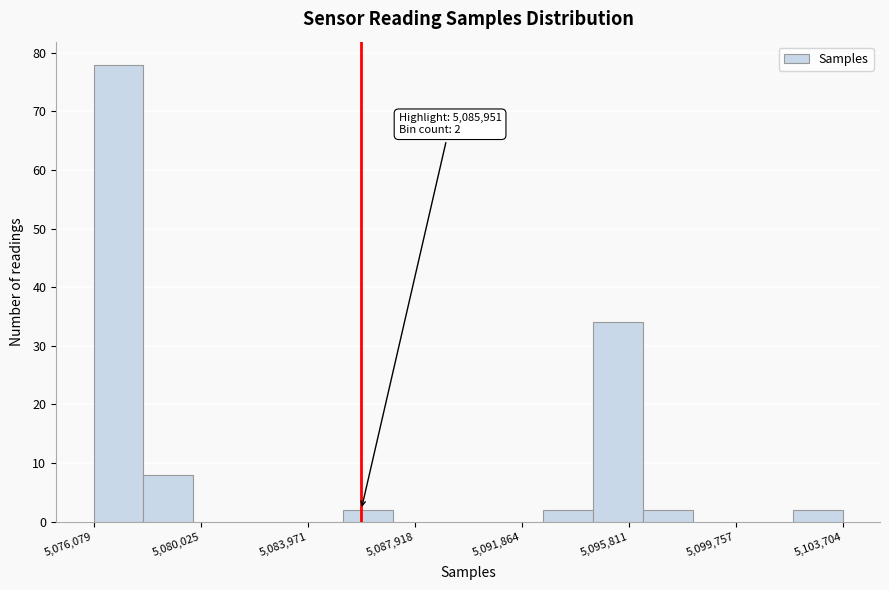

Read against the x-axis, roughly where is the centre of the tallest bar?

5077000